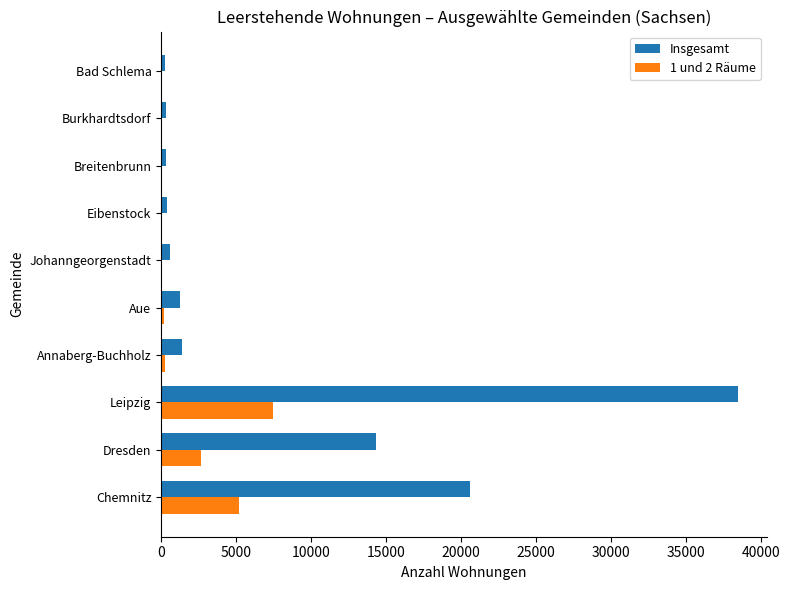

What is the total value across all series at Dresden?

16989